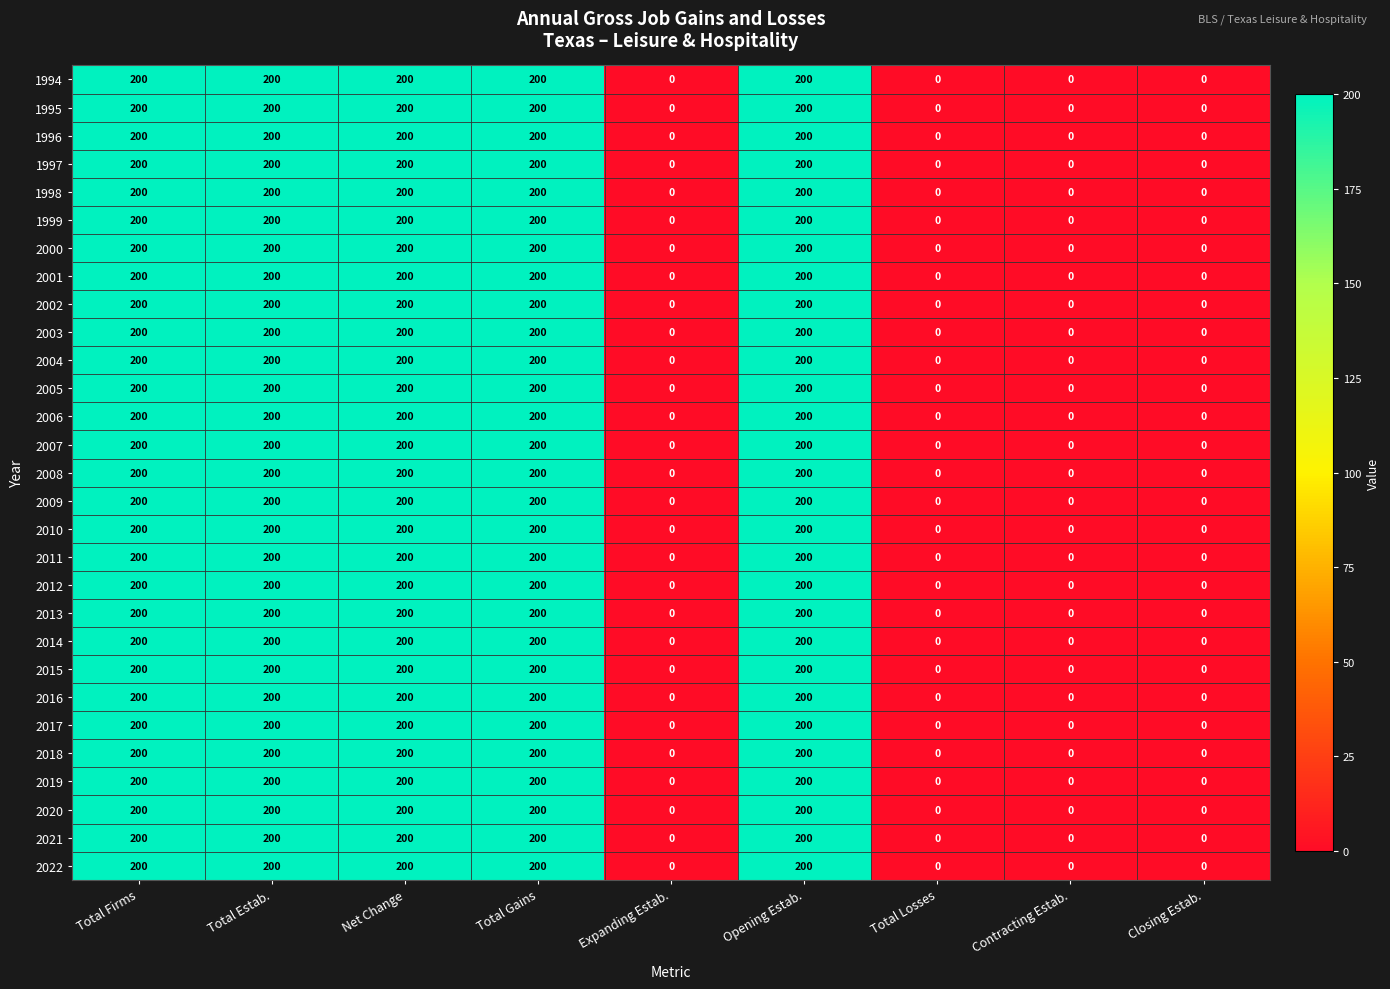

Count the 2022 values in the range 0 to 200.

9